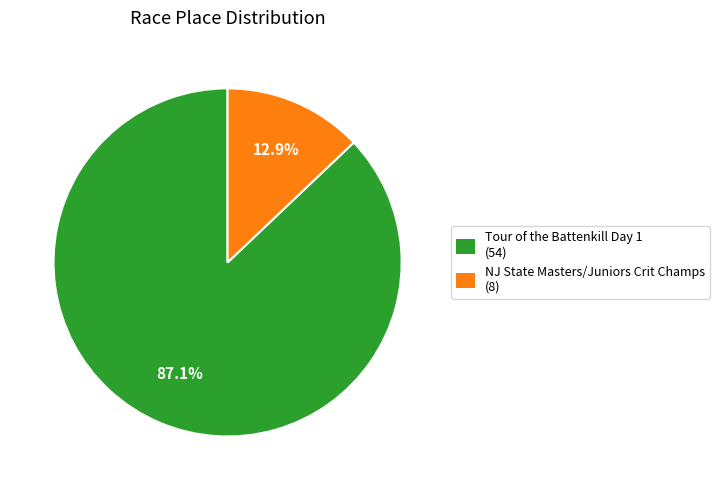

Do Tour of the Battenkill Day 1 and NJ State Masters/Juniors Crit Champs together represent more than half of the pie?

Yes